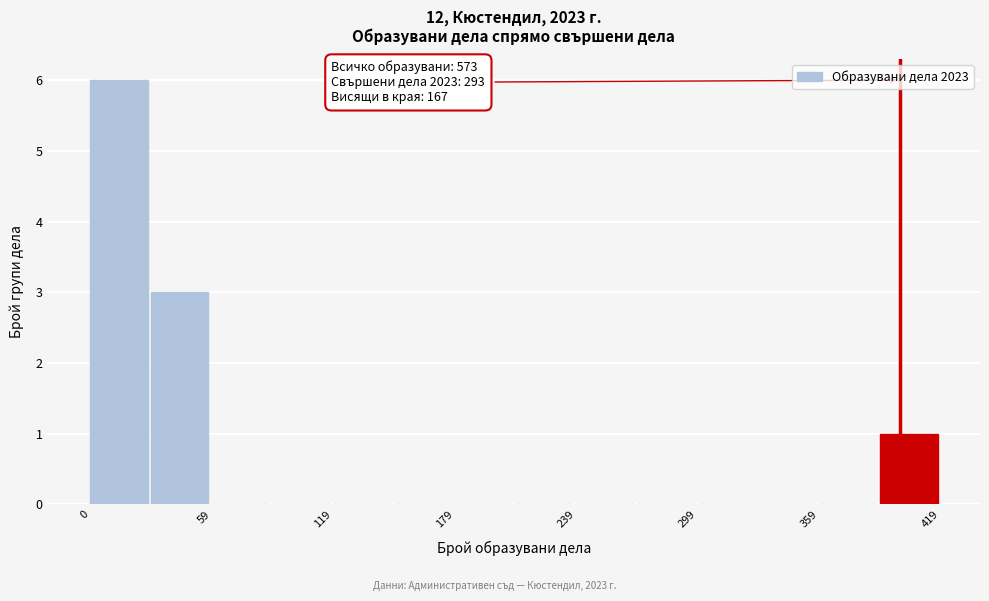

Around what value on the x-axis is the tallest bar? Give the approximate position of its centre, as read against the axis.

10